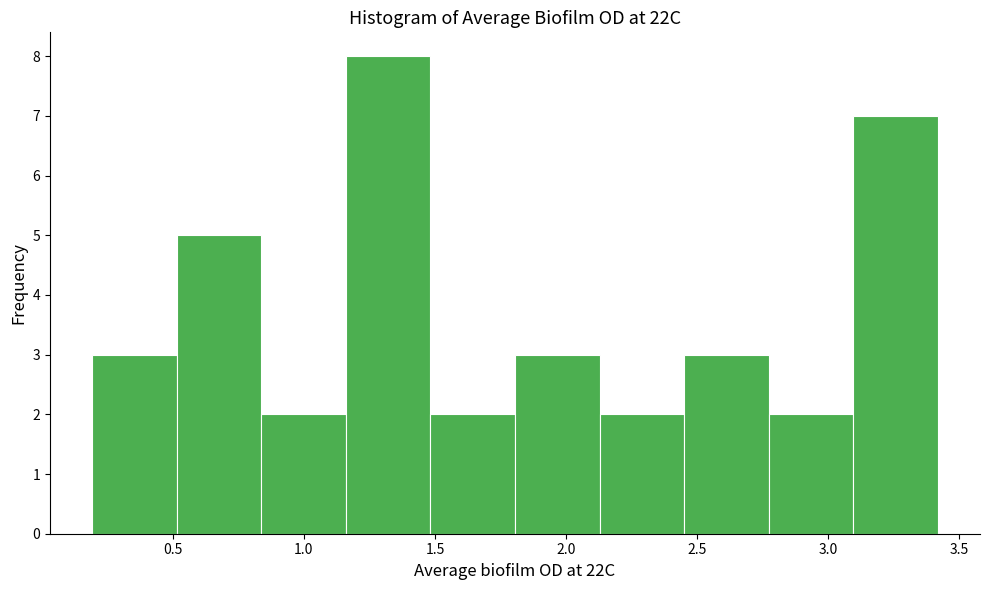

Over which range of the x-axis is the bar tallest?

1.15 to 1.50